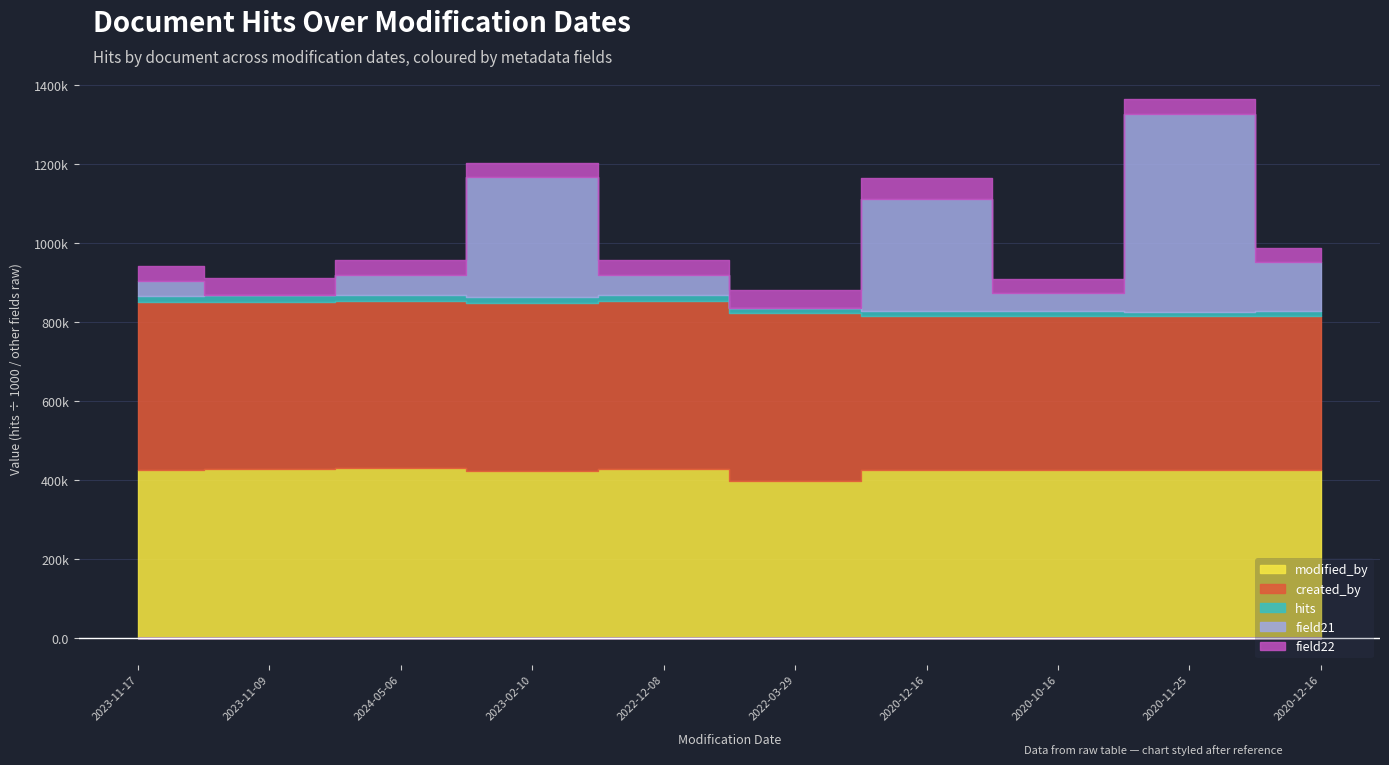

At which label does field22 reach its minimum?

2023-11-17